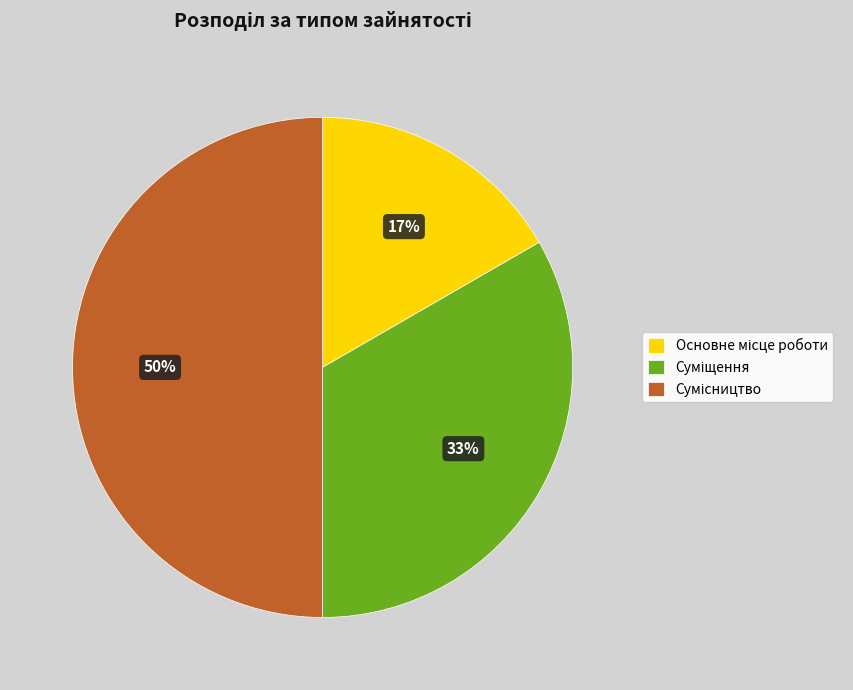

To the nearest percent, what is the average slice percentage?

33%